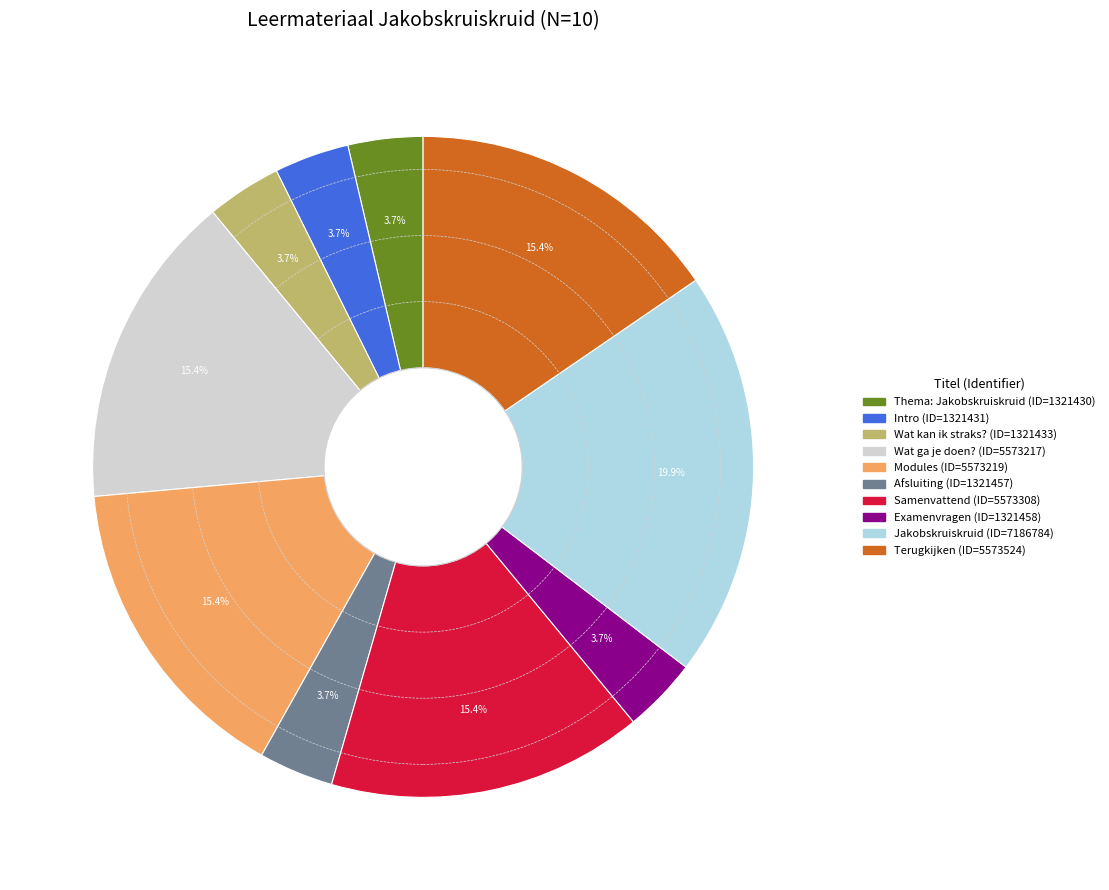

Does any single category account for the majority?

No